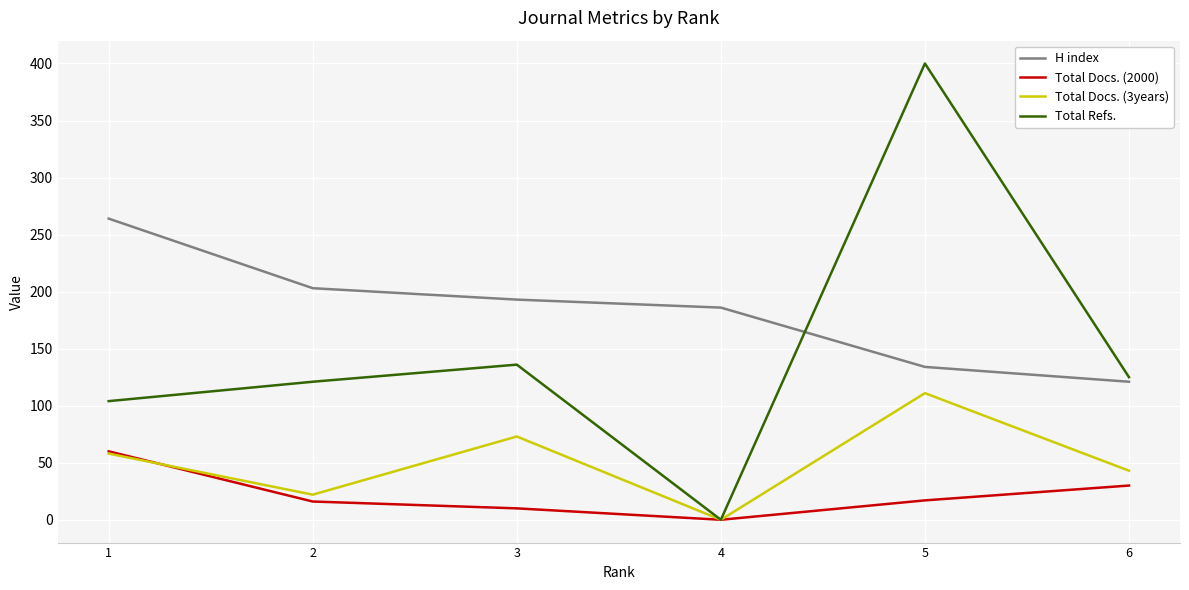

Rank the series by their maximum value, from highest to lowest.

Total Refs., H index, Total Docs. (3years), Total Docs. (2000)